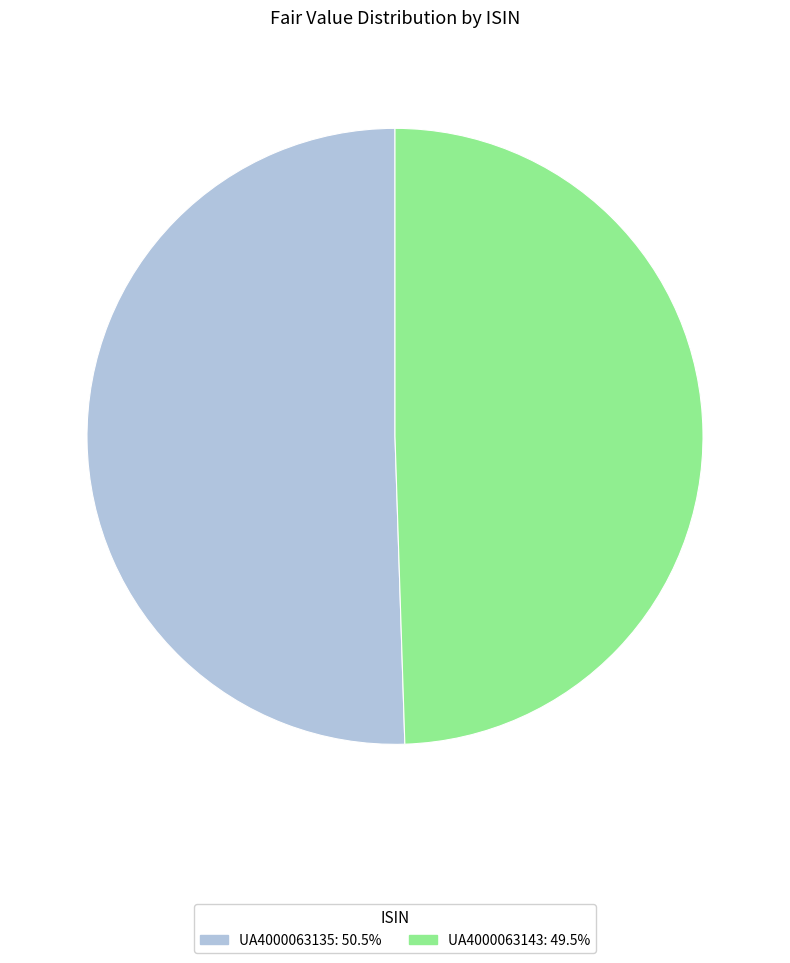

Count the number of slices in the pie.

2